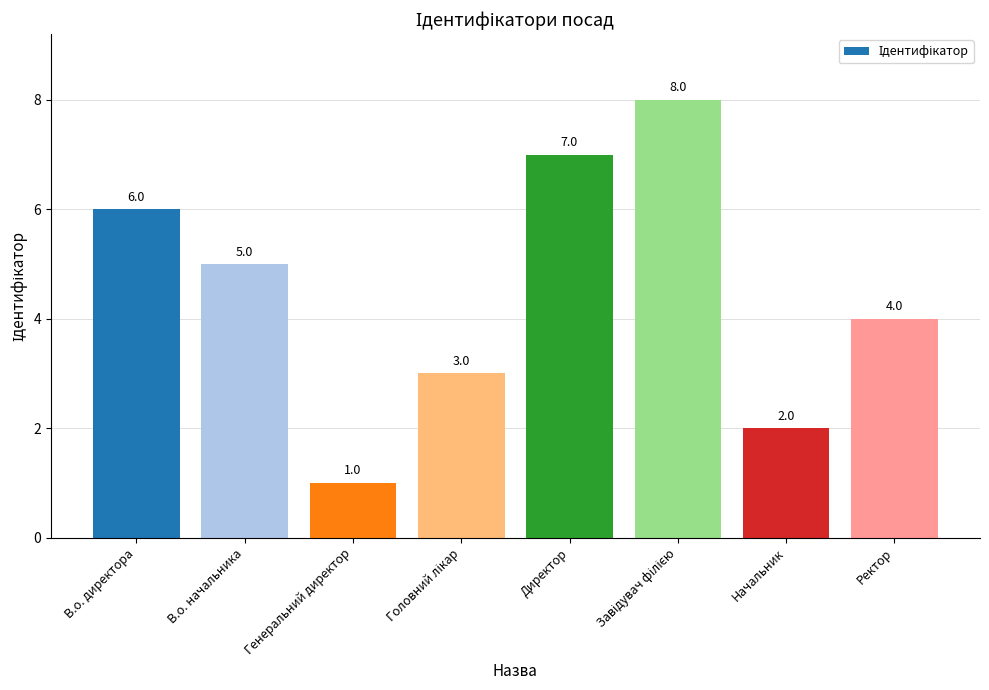

What is the label of the 1st bar from the right?

Ректор